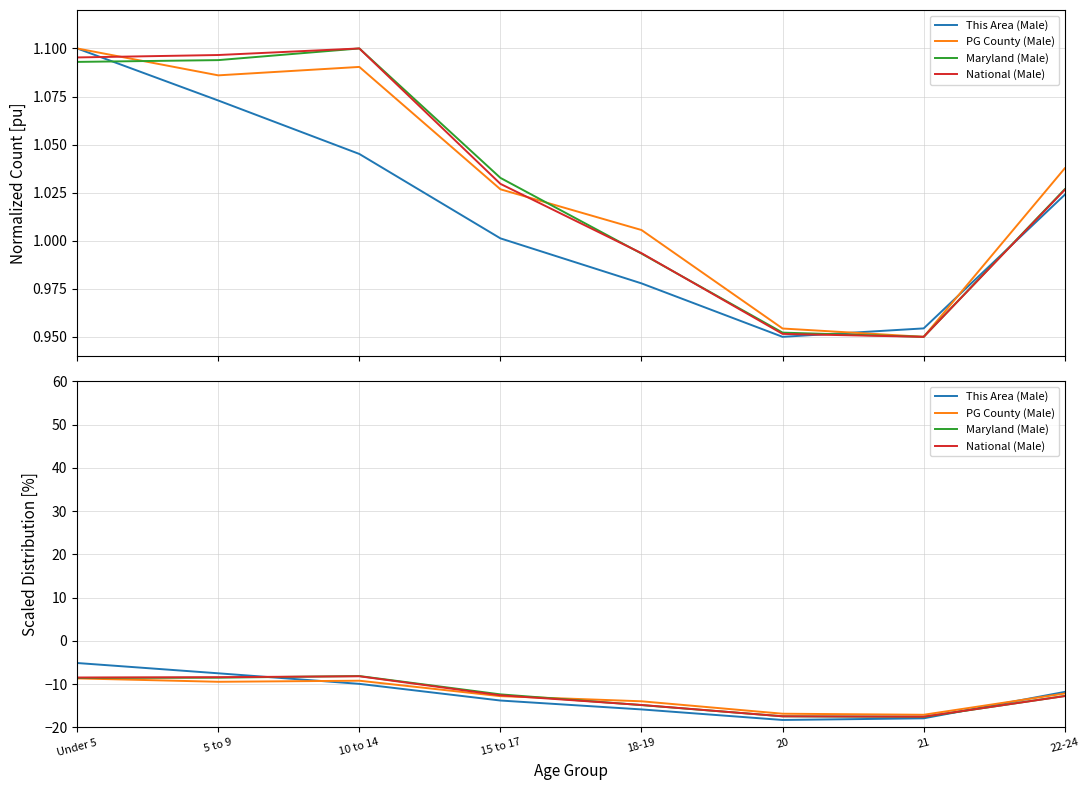

Does the chart display data point markers on the line(s)?

No